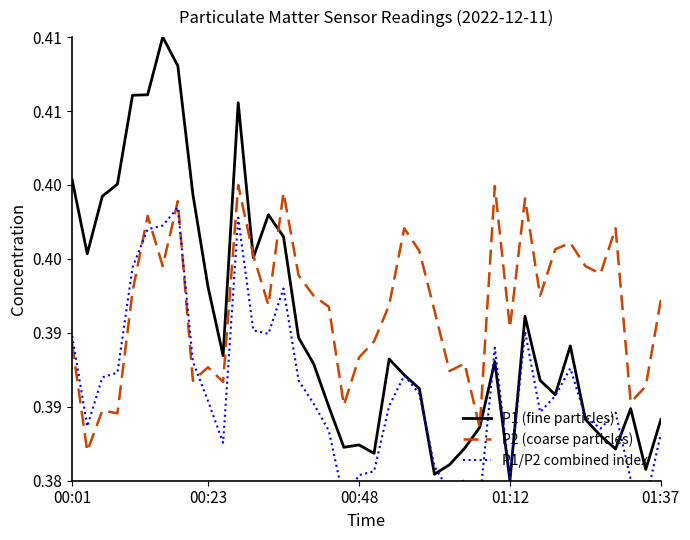

True or false: P1/P2 combined index has a value of 0.2 at 30.

False